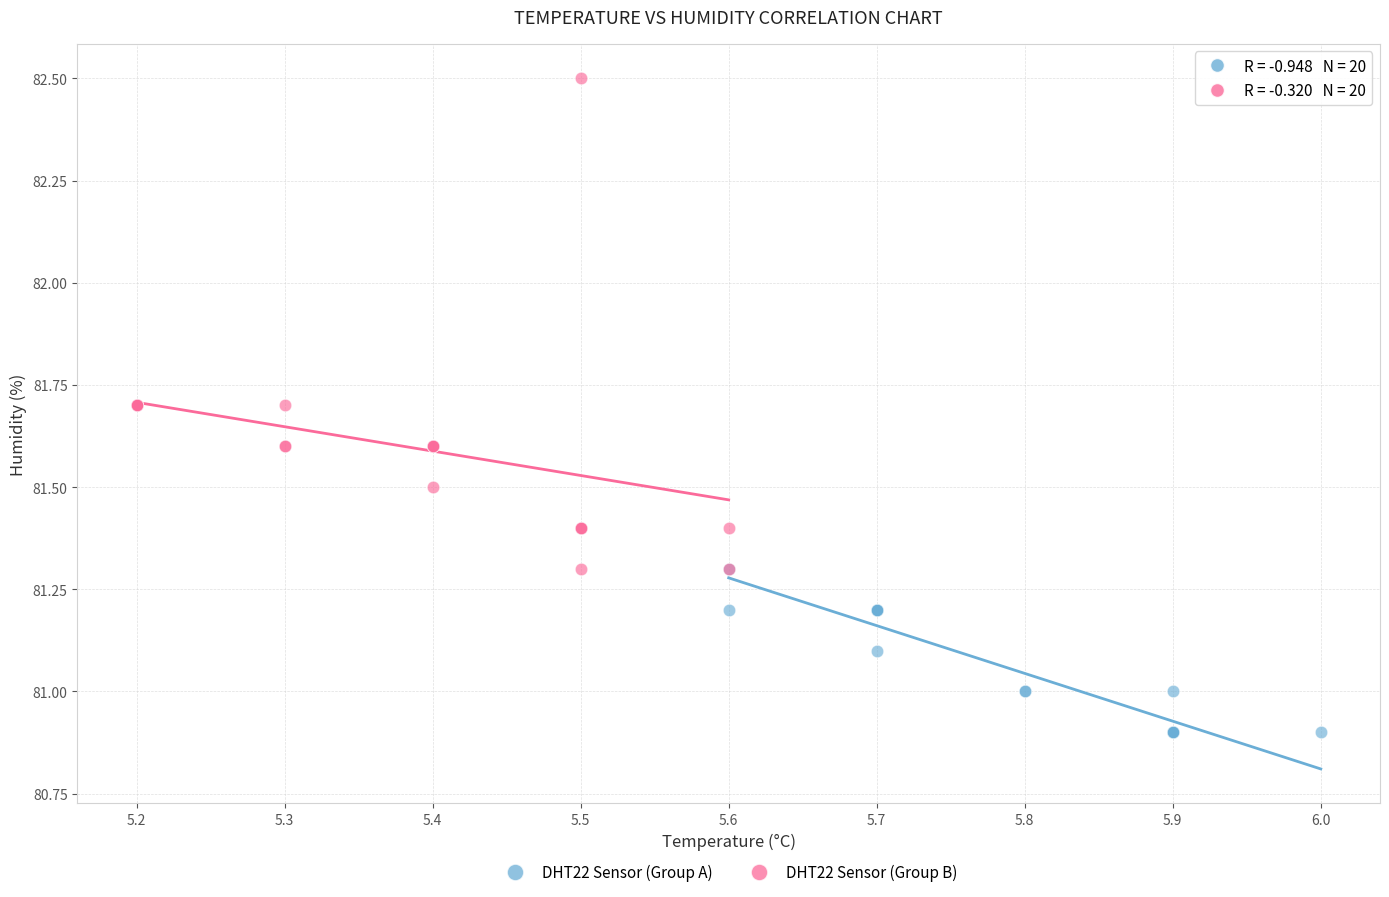

Which series contains the lowest Y value?

DHT22 Sensor (Group A)